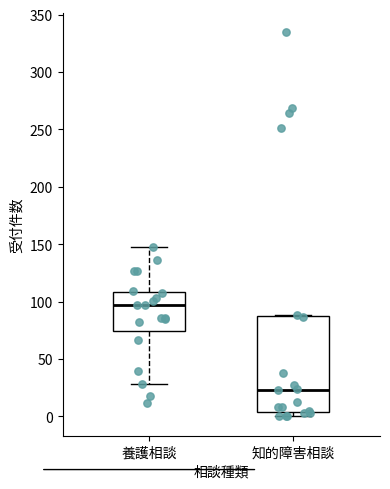

Which box is the tallest, from its lower edge to its upper edge?

知的障害相談